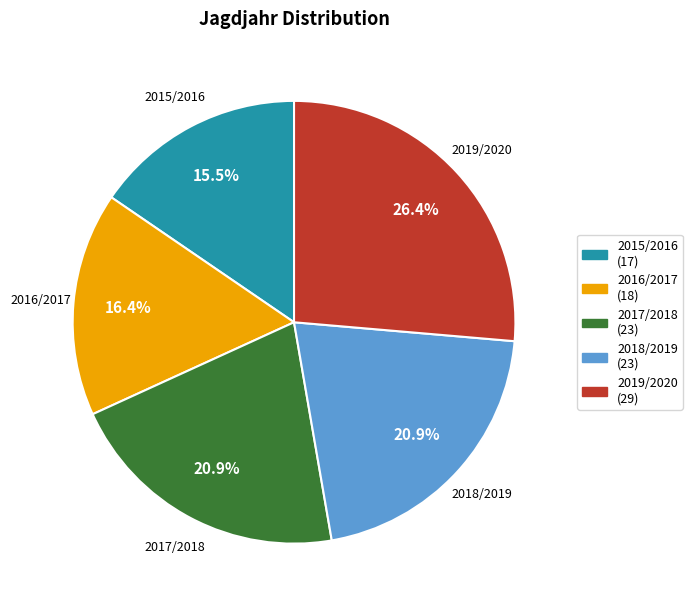

Is there a majority slice in this chart?

No